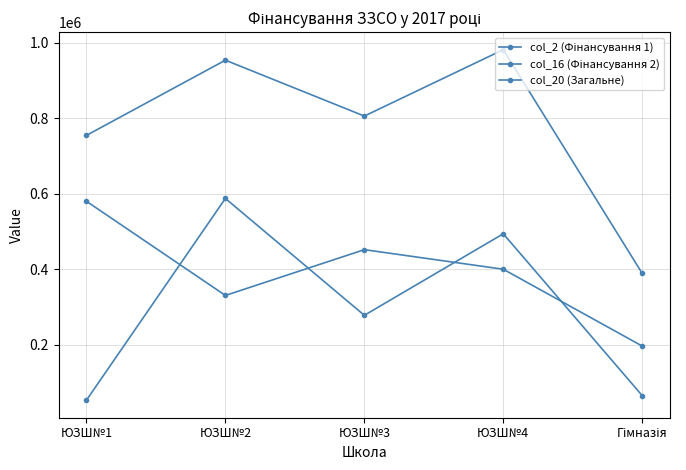

Is the value of col_20 (Загальне) at ЮЗШ№1 greater than the value of col_16 (Фінансування 2) at ЮЗШ№3?

Yes